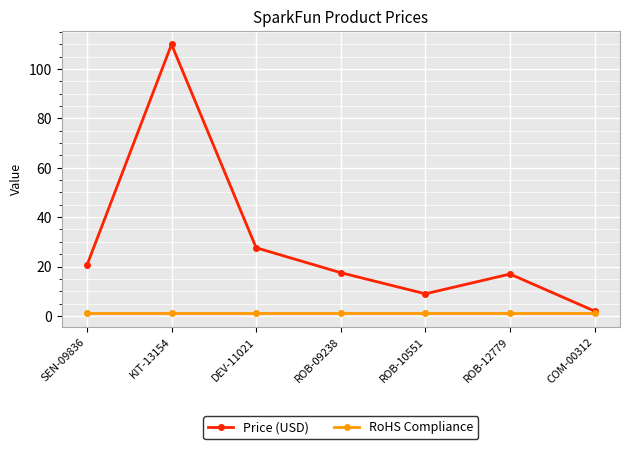

What is the label of the 6th point from the right?

KIT-13154